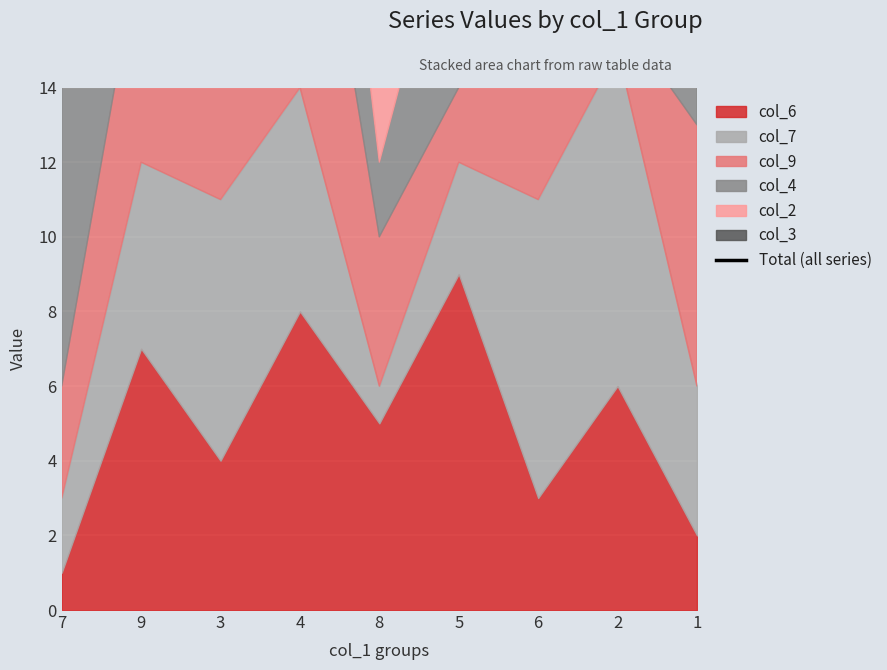

At which label is the value closest to 31?

3